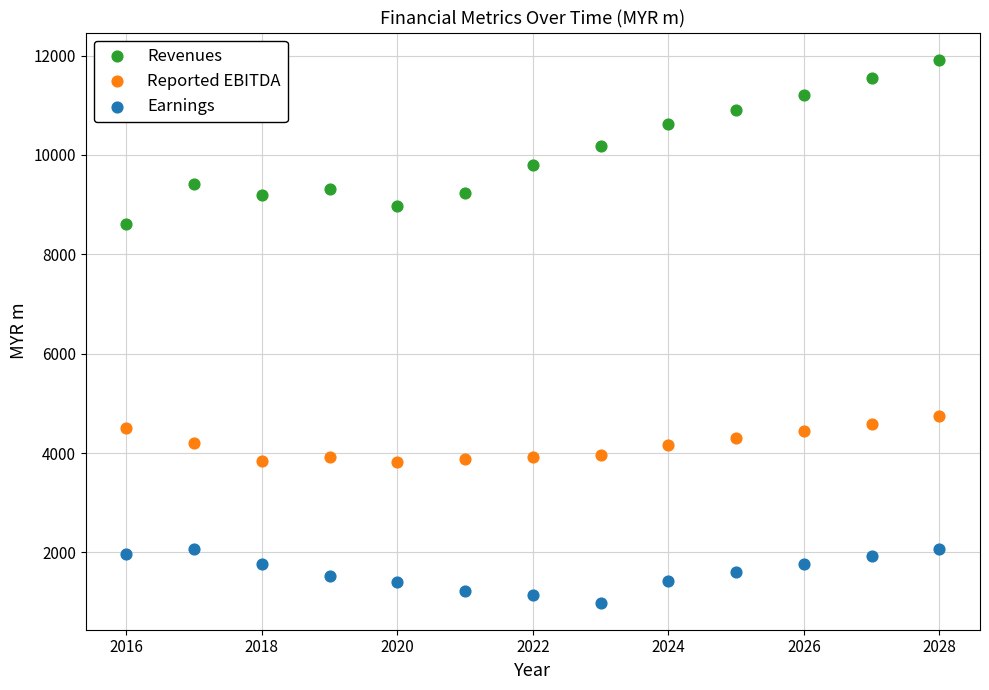

Across all series, what Y value is closest to 6455?

4755.1